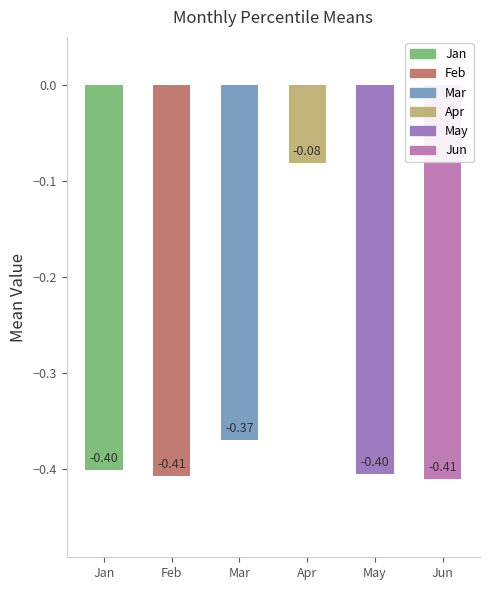

What is the difference between the maximum and minimum values?

0.3